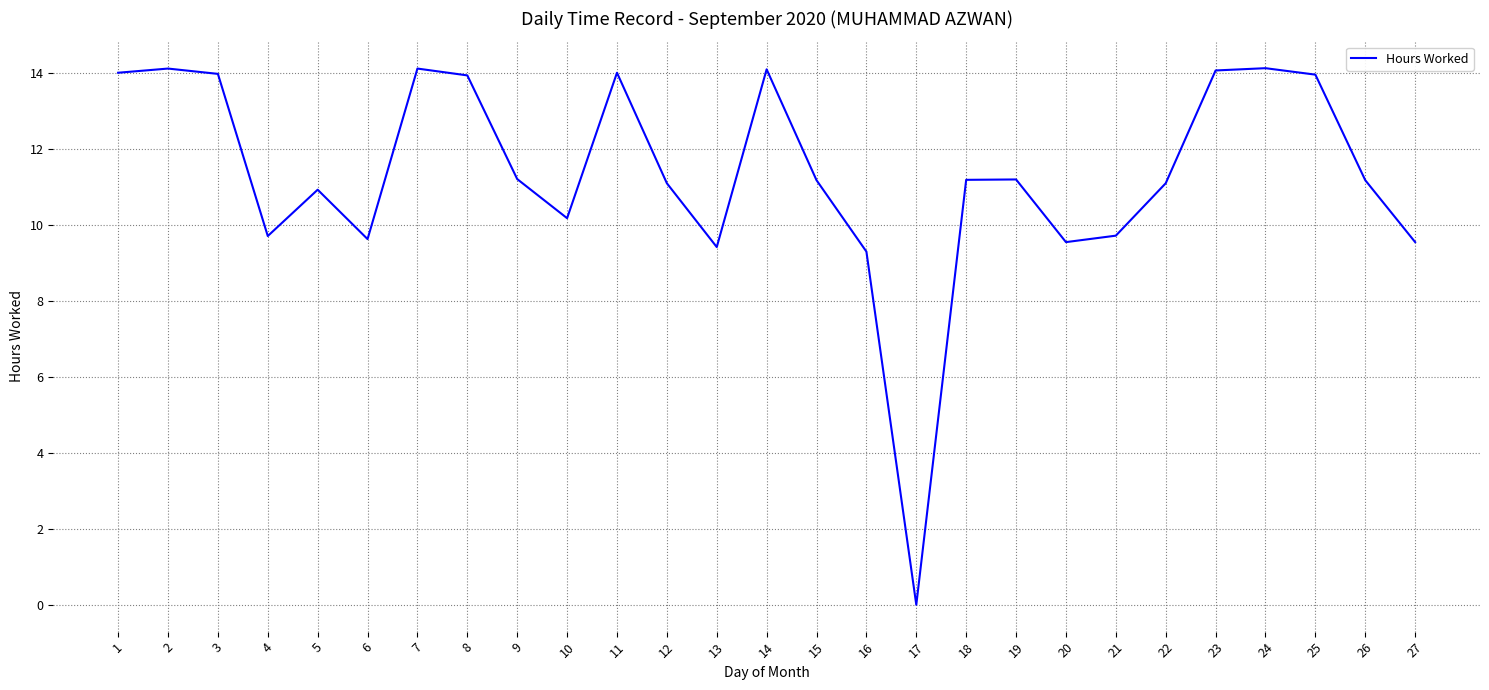

The chart shows a value of 9.6 at 20. True or false?

True